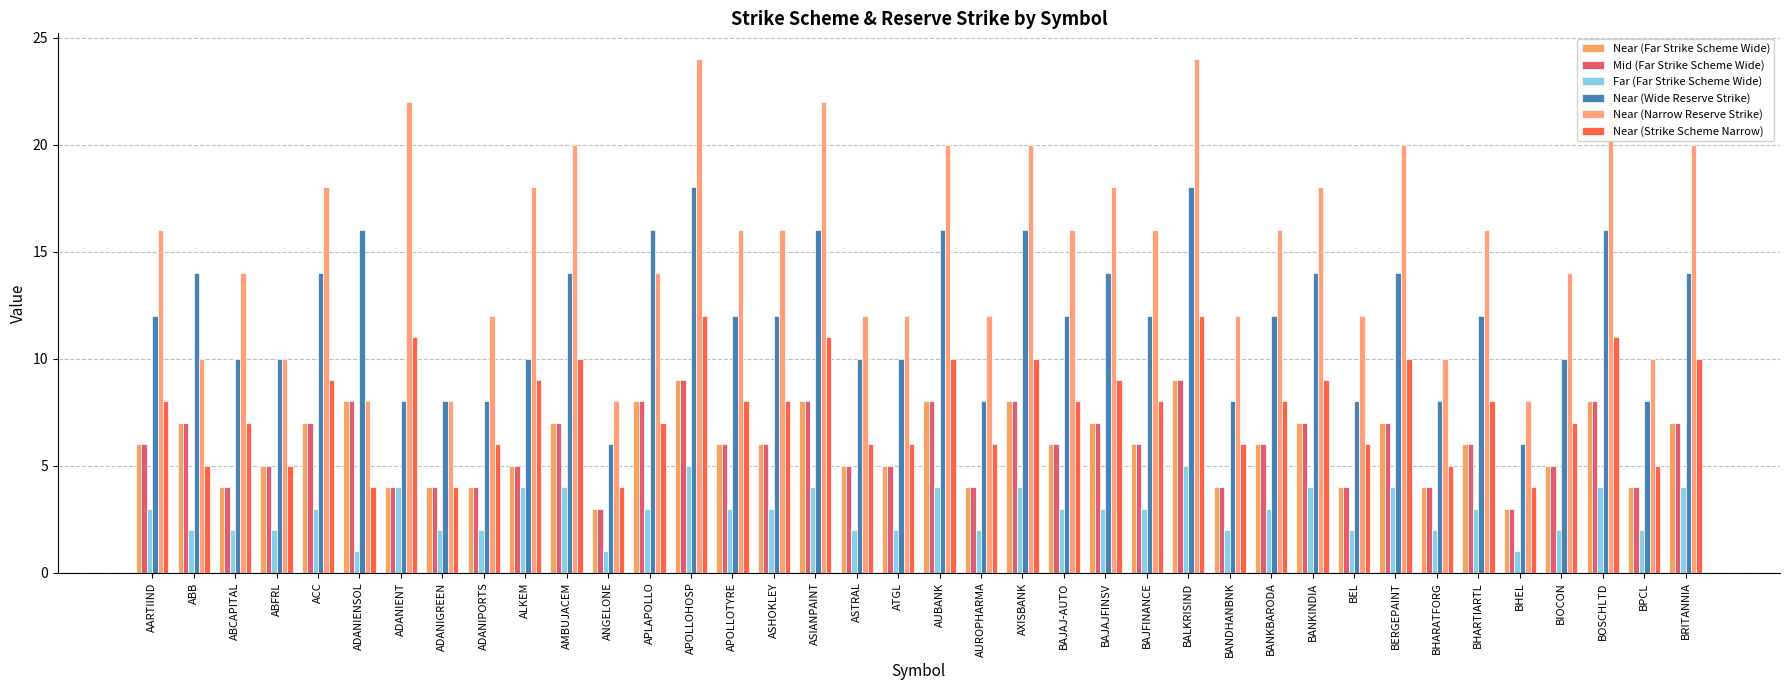

How many series are shown in this chart?

6